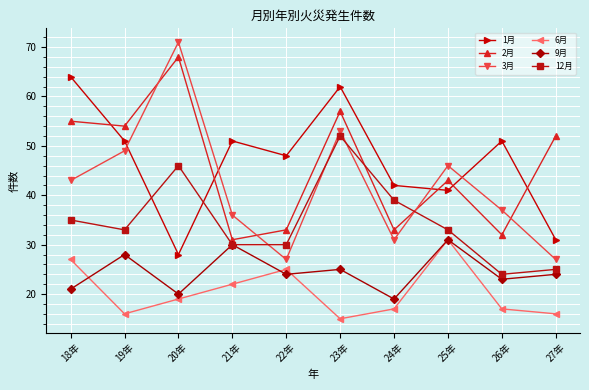

What position from the left is 20年?

3